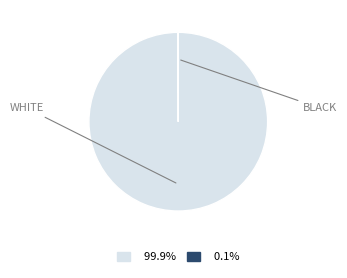

Is there any slice that represents more than half of the pie?

Yes